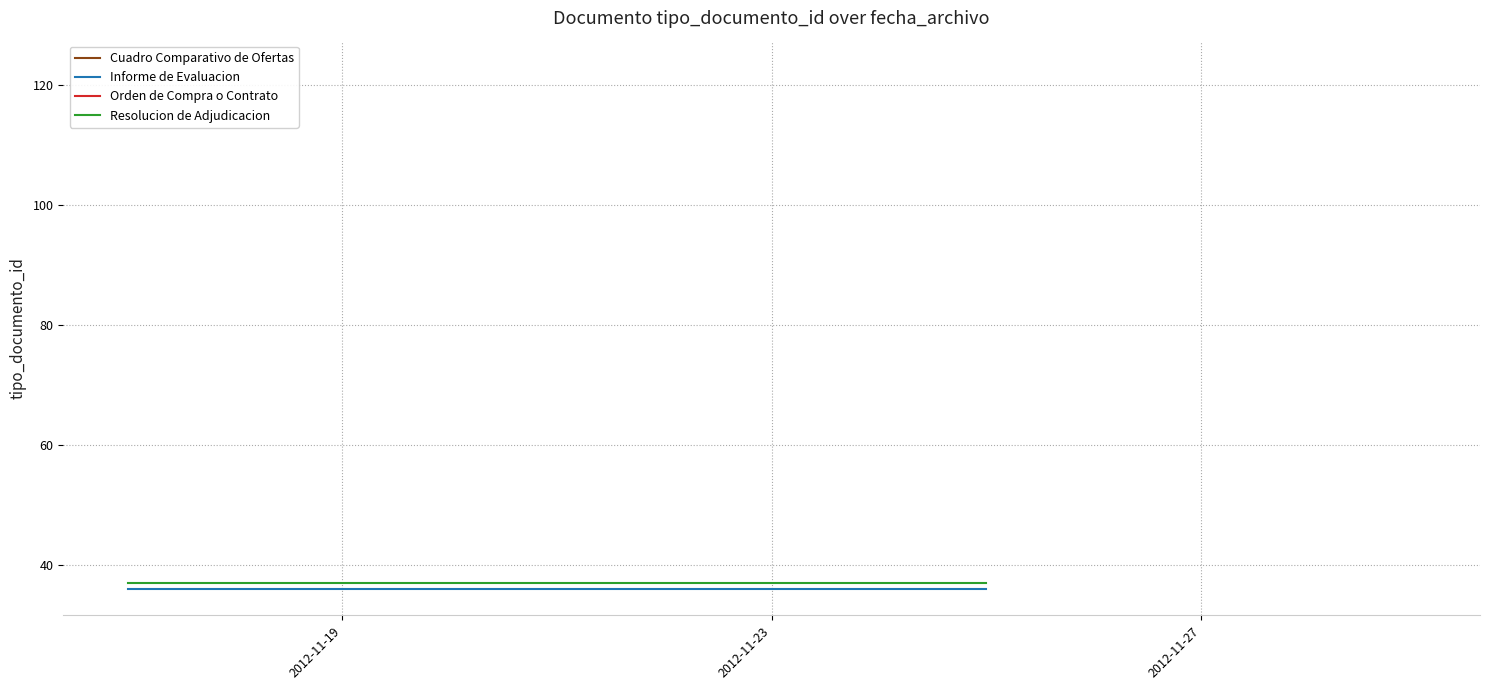

How many data points does each series have?

2